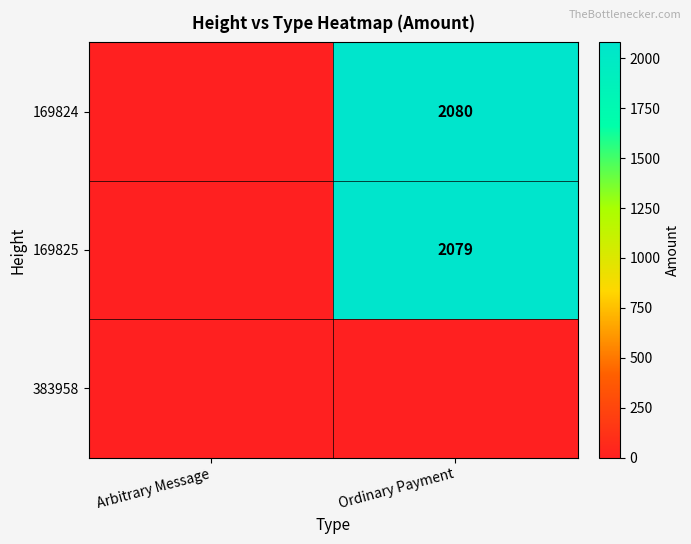

Is it true that 169825 equals 974 at Ordinary Payment?

False